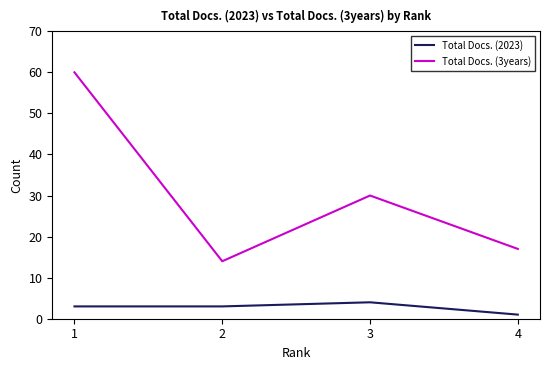

Count the Total Docs. (2023) values in the range 3 to 4.

3